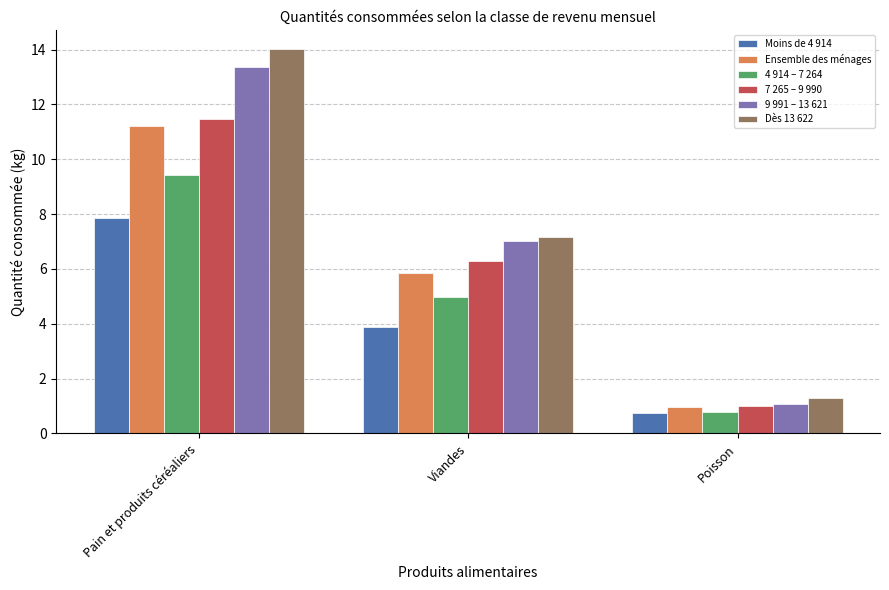

Reading right to left, list all the values displayed in this chart.

Moins de 4 914: 0.7	3.9	7.9
Ensemble des ménages: 1.0	5.9	11.2
4 914 – 7 264: 0.8	5.0	9.4
7 265 – 9 990: 1.0	6.3	11.5
9 991 – 13 621: 1.1	7.0	13.4
Dès 13 622: 1.3	7.2	14.0